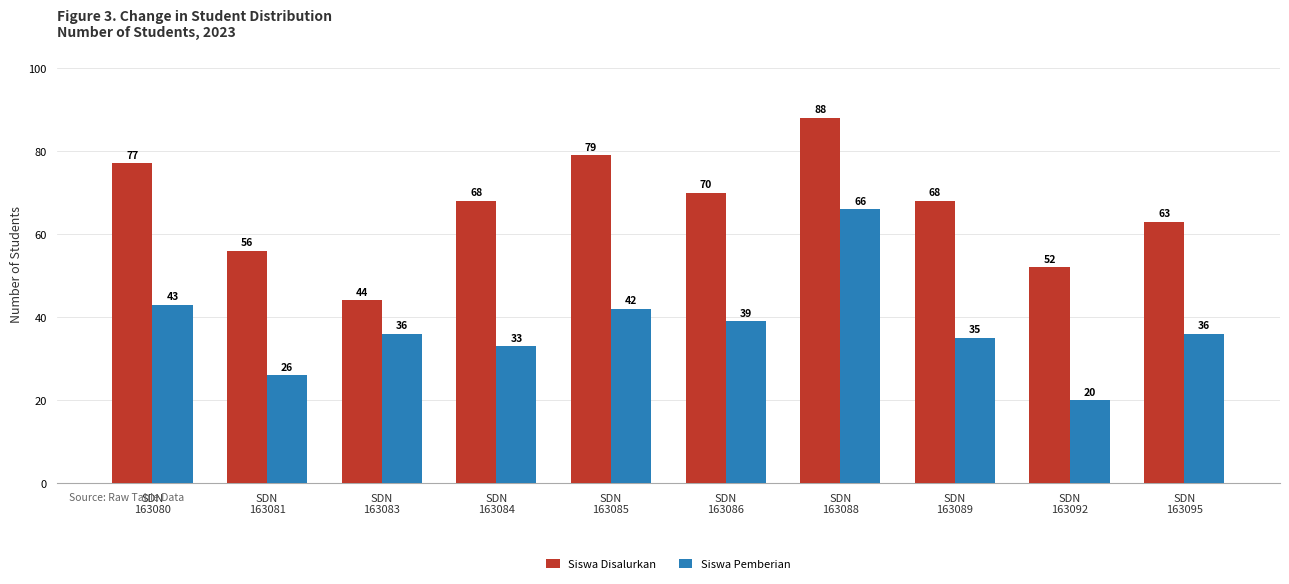

At how many categories does at least one series exceed 21?

10